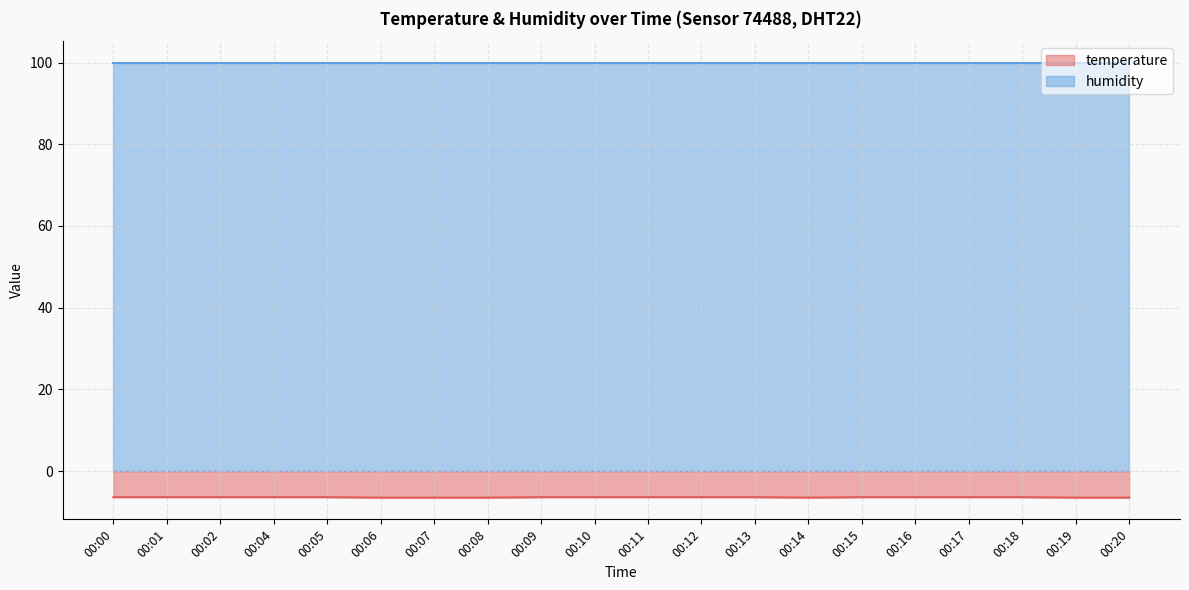

What is the minimum value shown in the chart?

-6.5